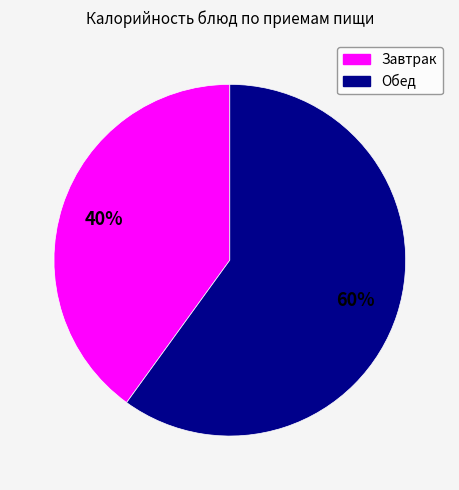

To the nearest percent, what is the average slice percentage?

50%